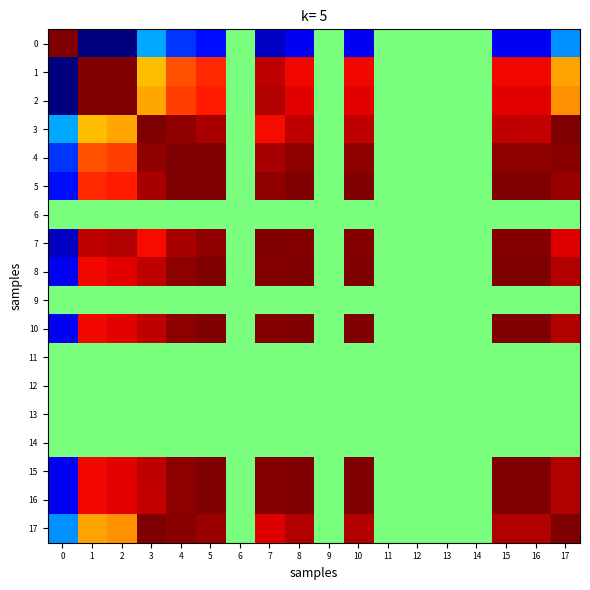

Reading left to right, extract all data points from this chart.

0: 0=1.0	1=-1.0	2=-1.0	3=-0.4	4=-0.6	5=-0.7	6=0.0	7=-0.9	8=-0.8	9=0.0	10=-0.8	11=0.0	12=0.0	13=0.0	14=0.0	15=-0.8	16=-0.8	17=-0.5
1: 0=-1.0	1=1.0	2=1.0	3=0.4	4=0.6	5=0.7	6=0.0	7=0.9	8=0.8	9=0.0	10=0.8	11=0.0	12=0.0	13=0.0	14=0.0	15=0.8	16=0.8	17=0.5
2: 0=-1.0	1=1.0	2=1.0	3=0.5	4=0.7	5=0.8	6=0.0	7=0.9	8=0.8	9=0.0	10=0.8	11=0.0	12=0.0	13=0.0	14=0.0	15=0.8	16=0.8	17=0.5
3: 0=-0.4	1=0.4	2=0.5	3=1.0	4=1.0	5=0.9	6=0.0	7=0.8	8=0.9	9=0.0	10=0.9	11=0.0	12=0.0	13=0.0	14=0.0	15=0.9	16=0.9	17=1.0
4: 0=-0.6	1=0.6	2=0.7	3=1.0	4=1.0	5=1.0	6=0.0	7=0.9	8=1.0	9=0.0	10=1.0	11=0.0	12=0.0	13=0.0	14=0.0	15=1.0	16=1.0	17=1.0
5: 0=-0.7	1=0.7	2=0.8	3=0.9	4=1.0	5=1.0	6=0.0	7=1.0	8=1.0	9=0.0	10=1.0	11=0.0	12=0.0	13=0.0	14=0.0	15=1.0	16=1.0	17=0.9
6: 0=0.0	1=0.0	2=0.0	3=0.0	4=0.0	5=0.0	6=0.0	7=0.0	8=0.0	9=0.0	10=0.0	11=0.0	12=0.0	13=0.0	14=0.0	15=0.0	16=0.0	17=0.0
7: 0=-0.9	1=0.9	2=0.9	3=0.8	4=0.9	5=1.0	6=0.0	7=1.0	8=1.0	9=0.0	10=1.0	11=0.0	12=0.0	13=0.0	14=0.0	15=1.0	16=1.0	17=0.8
8: 0=-0.8	1=0.8	2=0.8	3=0.9	4=1.0	5=1.0	6=0.0	7=1.0	8=1.0	9=0.0	10=1.0	11=0.0	12=0.0	13=0.0	14=0.0	15=1.0	16=1.0	17=0.9
9: 0=0.0	1=0.0	2=0.0	3=0.0	4=0.0	5=0.0	6=0.0	7=0.0	8=0.0	9=0.0	10=0.0	11=0.0	12=0.0	13=0.0	14=0.0	15=0.0	16=0.0	17=0.0
10: 0=-0.8	1=0.8	2=0.8	3=0.9	4=1.0	5=1.0	6=0.0	7=1.0	8=1.0	9=0.0	10=1.0	11=0.0	12=0.0	13=0.0	14=0.0	15=1.0	16=1.0	17=0.9
11: 0=0.0	1=0.0	2=0.0	3=0.0	4=0.0	5=0.0	6=0.0	7=0.0	8=0.0	9=0.0	10=0.0	11=0.0	12=0.0	13=0.0	14=0.0	15=0.0	16=0.0	17=0.0
12: 0=0.0	1=0.0	2=0.0	3=0.0	4=0.0	5=0.0	6=0.0	7=0.0	8=0.0	9=0.0	10=0.0	11=0.0	12=0.0	13=0.0	14=0.0	15=0.0	16=0.0	17=0.0
13: 0=0.0	1=0.0	2=0.0	3=0.0	4=0.0	5=0.0	6=0.0	7=0.0	8=0.0	9=0.0	10=0.0	11=0.0	12=0.0	13=0.0	14=0.0	15=0.0	16=0.0	17=0.0
14: 0=0.0	1=0.0	2=0.0	3=0.0	4=0.0	5=0.0	6=0.0	7=0.0	8=0.0	9=0.0	10=0.0	11=0.0	12=0.0	13=0.0	14=0.0	15=0.0	16=0.0	17=0.0
15: 0=-0.8	1=0.8	2=0.8	3=0.9	4=1.0	5=1.0	6=0.0	7=1.0	8=1.0	9=0.0	10=1.0	11=0.0	12=0.0	13=0.0	14=0.0	15=1.0	16=1.0	17=0.9
16: 0=-0.8	1=0.8	2=0.8	3=0.9	4=1.0	5=1.0	6=0.0	7=1.0	8=1.0	9=0.0	10=1.0	11=0.0	12=0.0	13=0.0	14=0.0	15=1.0	16=1.0	17=0.9
17: 0=-0.5	1=0.5	2=0.5	3=1.0	4=1.0	5=0.9	6=0.0	7=0.8	8=0.9	9=0.0	10=0.9	11=0.0	12=0.0	13=0.0	14=0.0	15=0.9	16=0.9	17=1.0